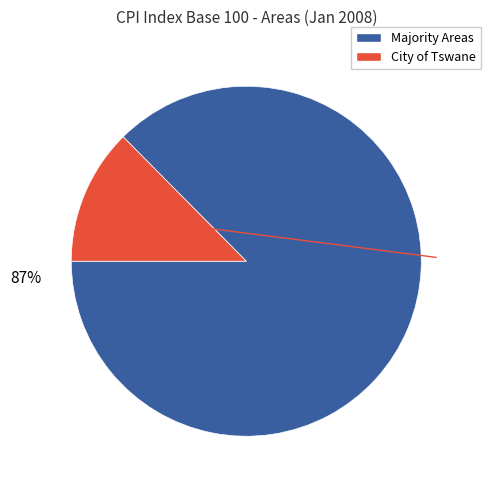

Is there a majority slice in this chart?

Yes